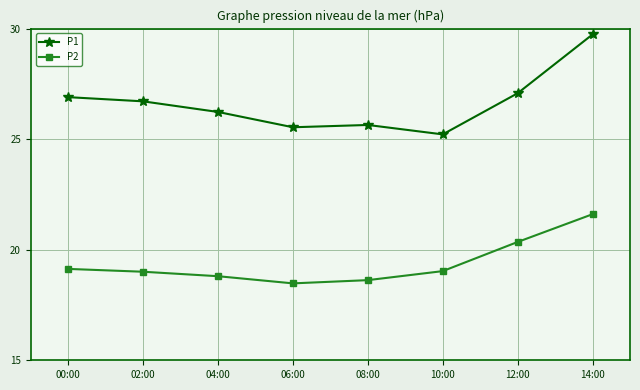

Between 04:00 and 08:00, which series saw the biggest shift?

P1